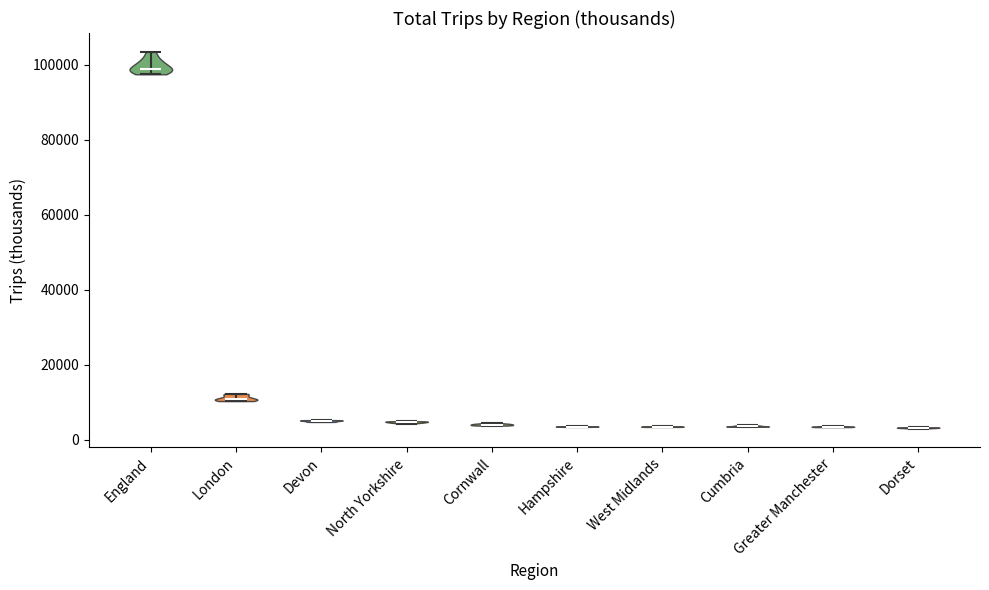

Reading left to right, read every violin against the y-axis: where its median line is, and the lowest and highest points it reaches. The values are not printed on the chart, so give them approximately, as read against the axis.

England: median line 100000, lowest point 98000, highest point 104000
London: median line 10000, lowest point 10000, highest point 12000
Devon: median line 6000, lowest point 4000, highest point 6000
North Yorkshire: median line 4000, lowest point 4000, highest point 4000
Cornwall: median line 4000, lowest point 4000, highest point 4000
Hampshire: median line 4000, lowest point 4000, highest point 4000
West Midlands: median line 4000, lowest point 4000, highest point 4000
Cumbria: median line 4000, lowest point 4000, highest point 4000
Greater Manchester: median line 4000, lowest point 4000, highest point 4000
Dorset: median line 4000, lowest point 2000, highest point 4000